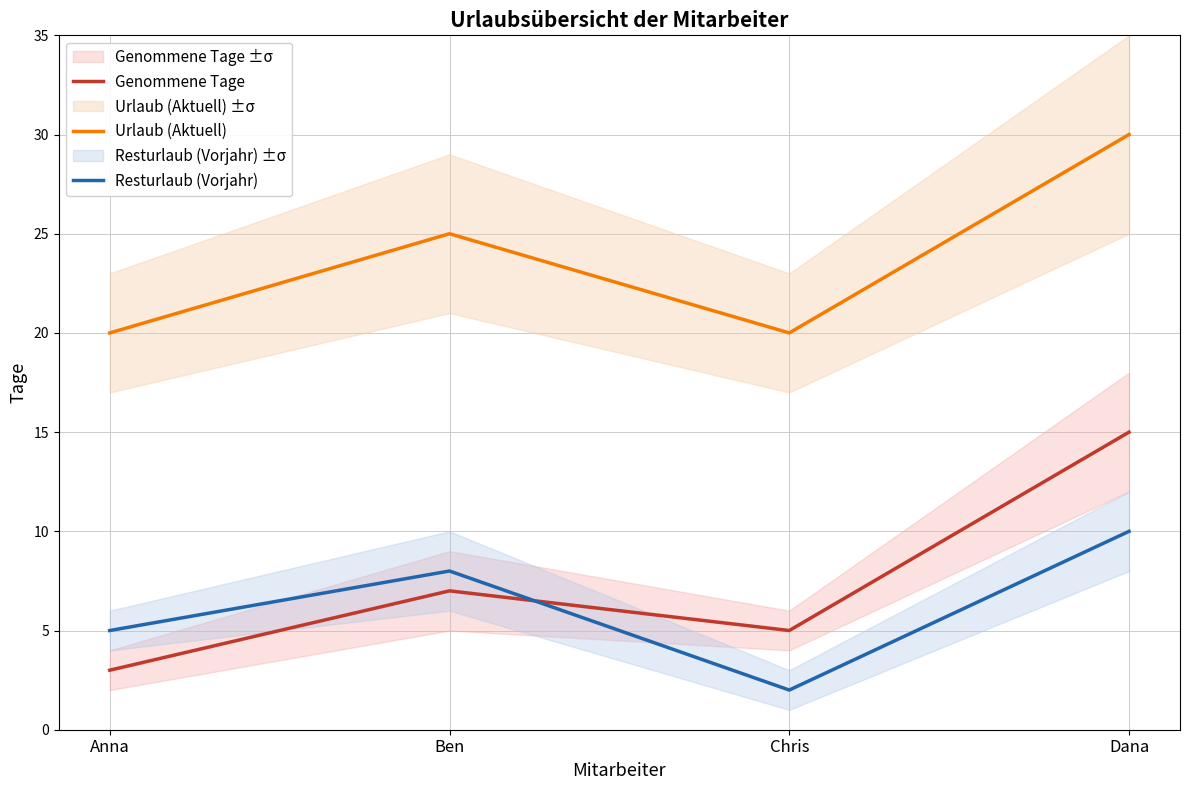

True or false: Urlaub (Aktuell) has more than 0 interior local peaks.

True